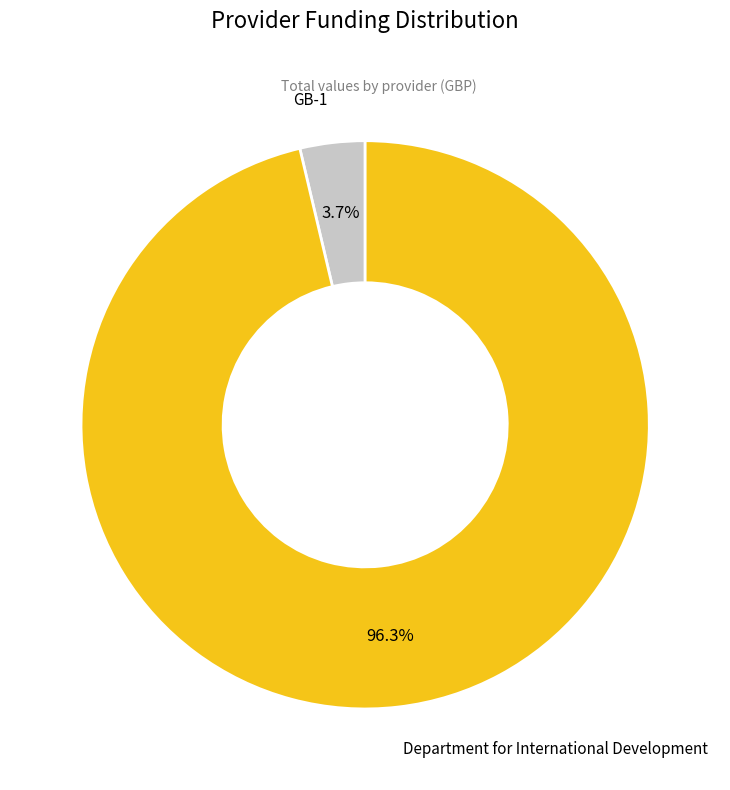

Rank the categories by value from highest to lowest.

Department for International Development, GB-1